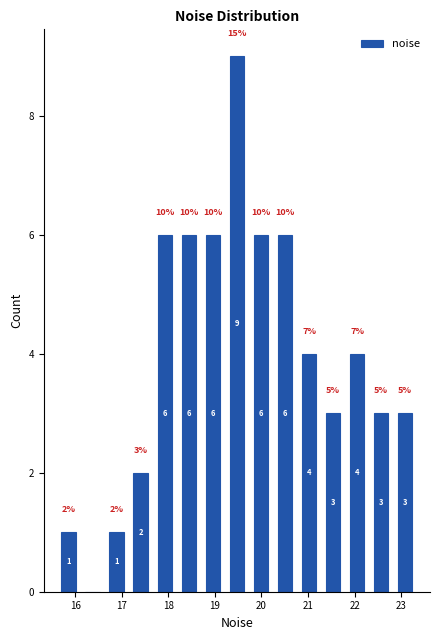

Over which range of the x-axis is the bar tallest?

19.2 to 19.7